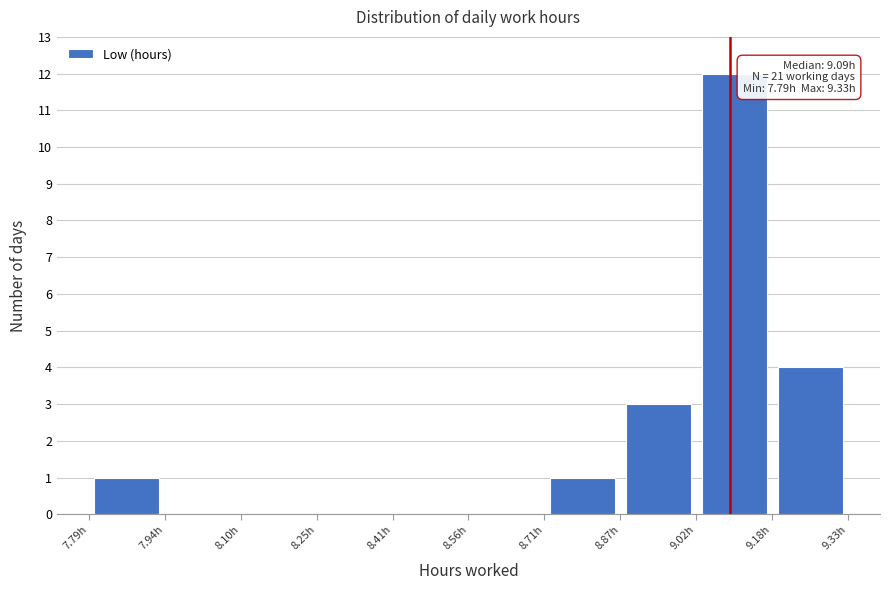

Over which range of the x-axis is the bar tallest?

9.022 to 9.176